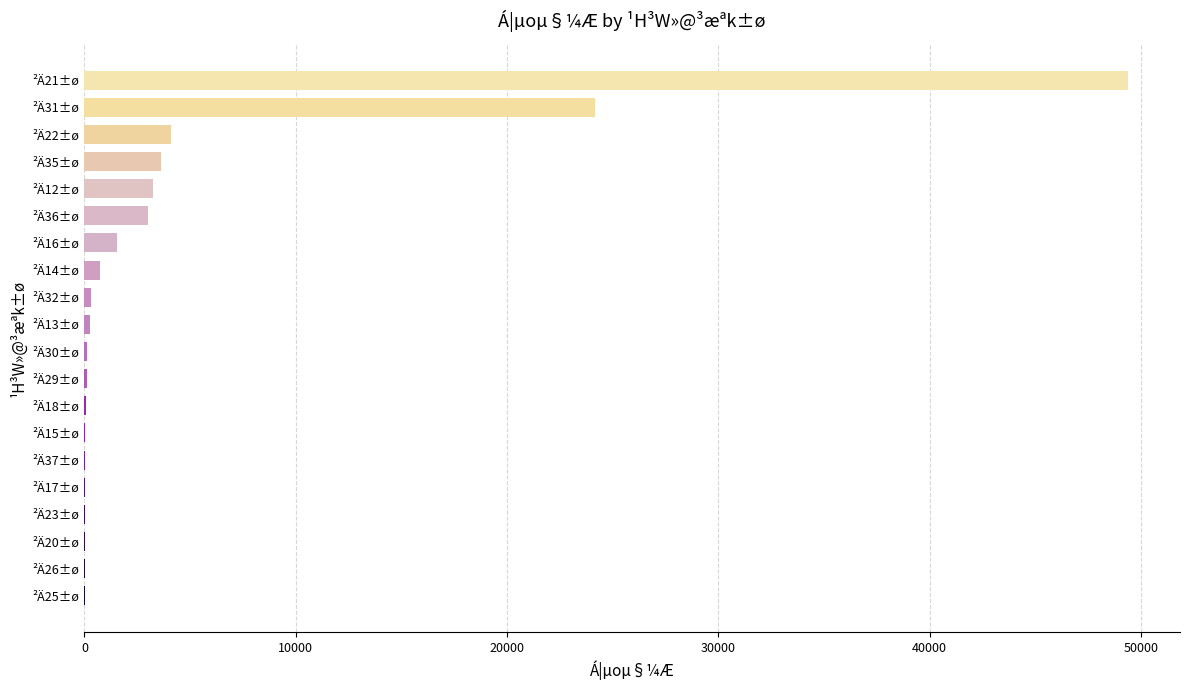

At which category does the chart reach its peak across all series?

²Ä21±ø